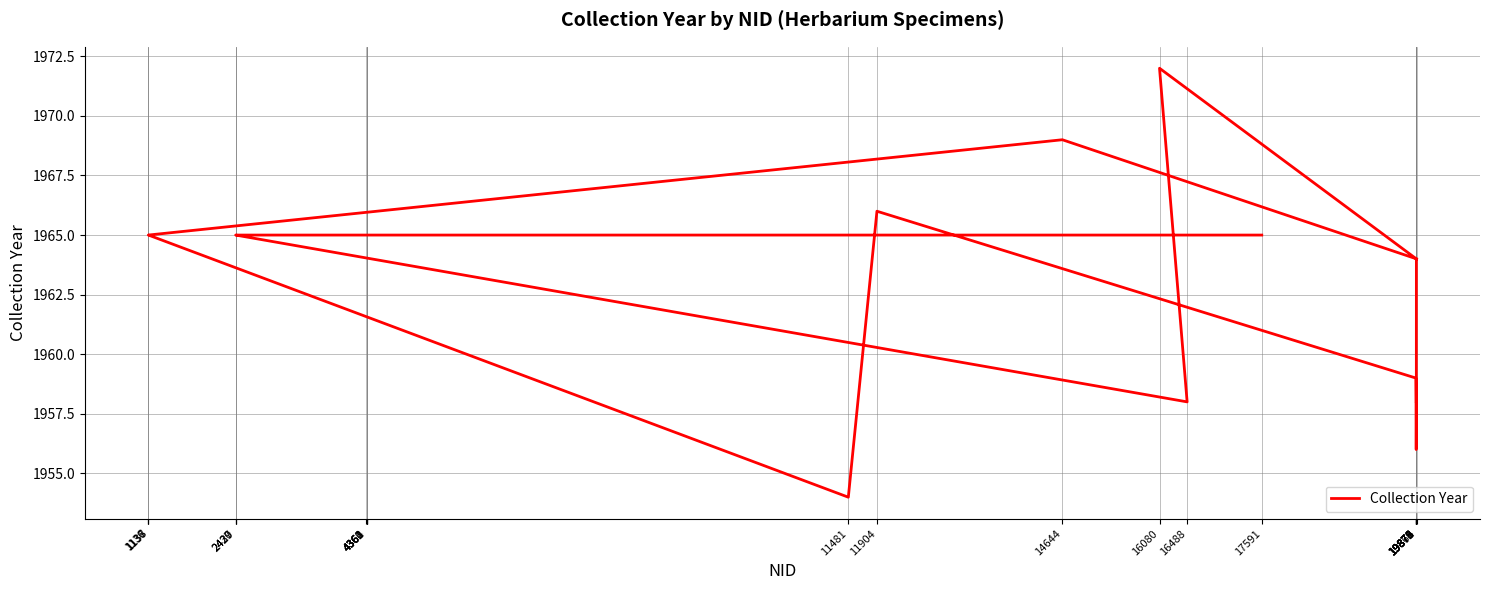

What is the sum of the values at 11481 and 14644?

3923